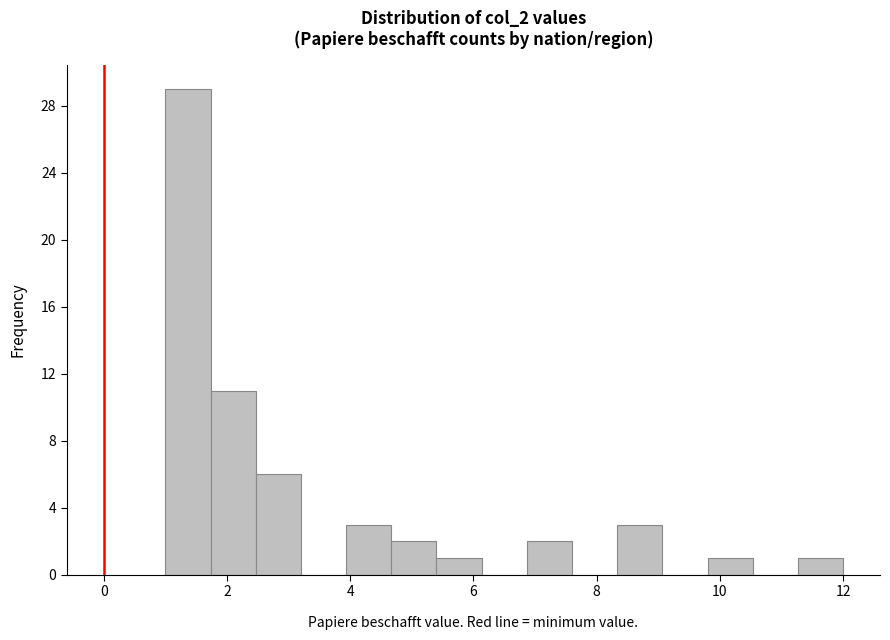

Read against the x-axis, roughly where is the centre of the tallest bar?

1.4